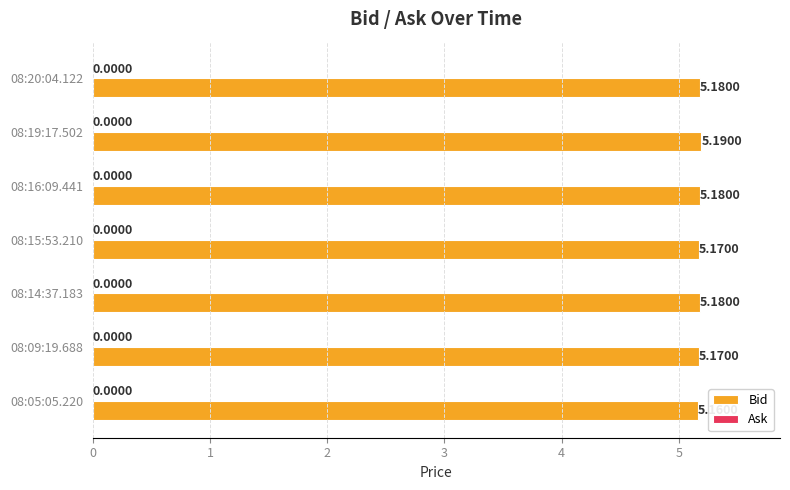

What is the sum of all values?

36.2